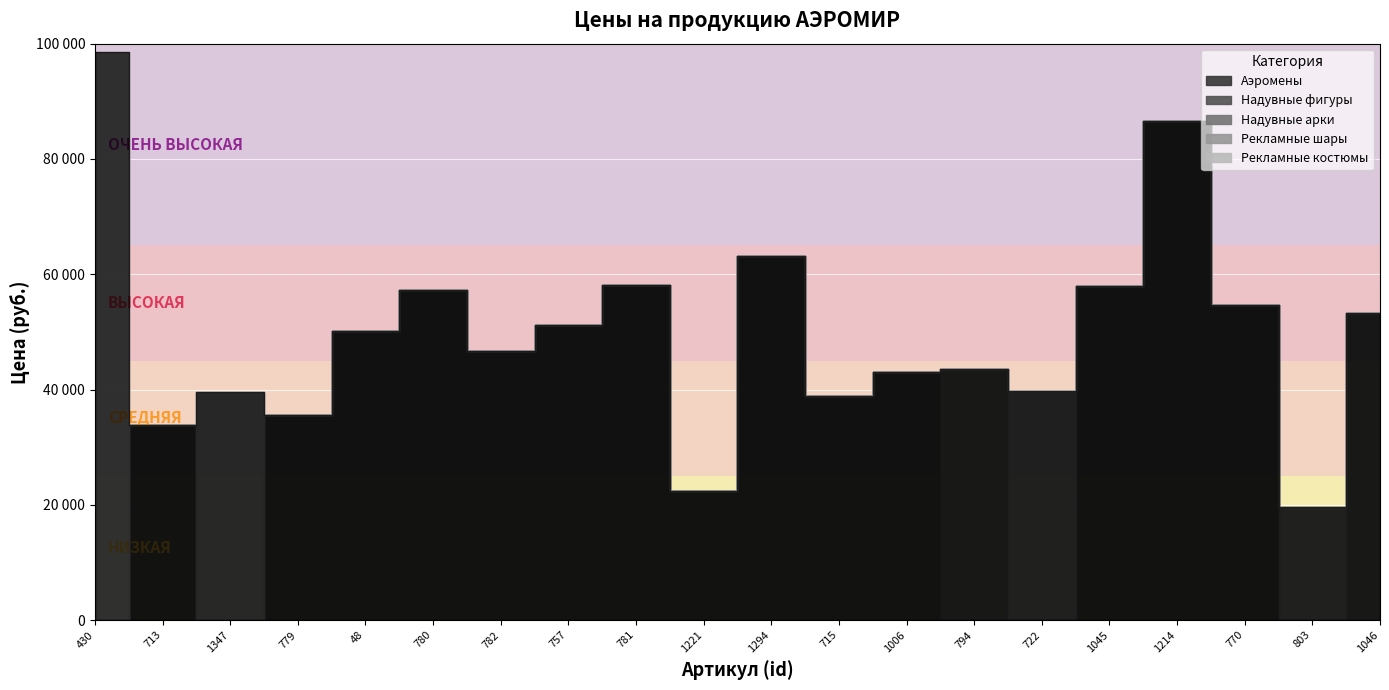

True or false: the data shows 43100 at 1006.

True